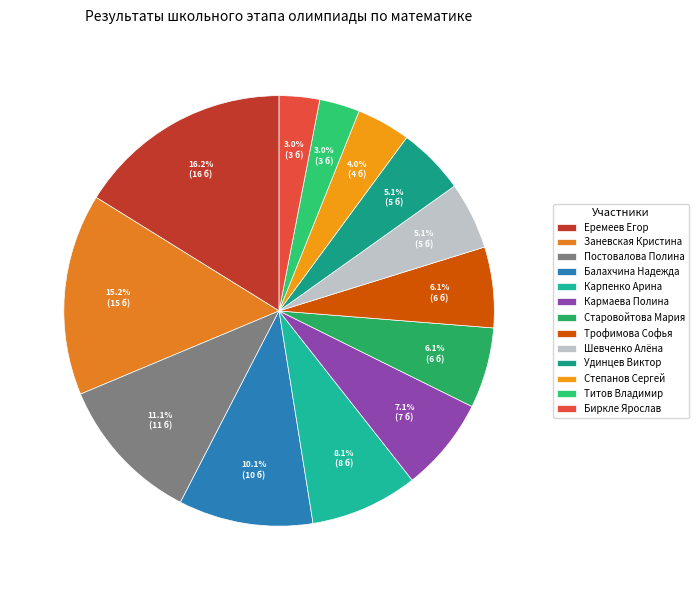

Does any single category account for the majority?

No